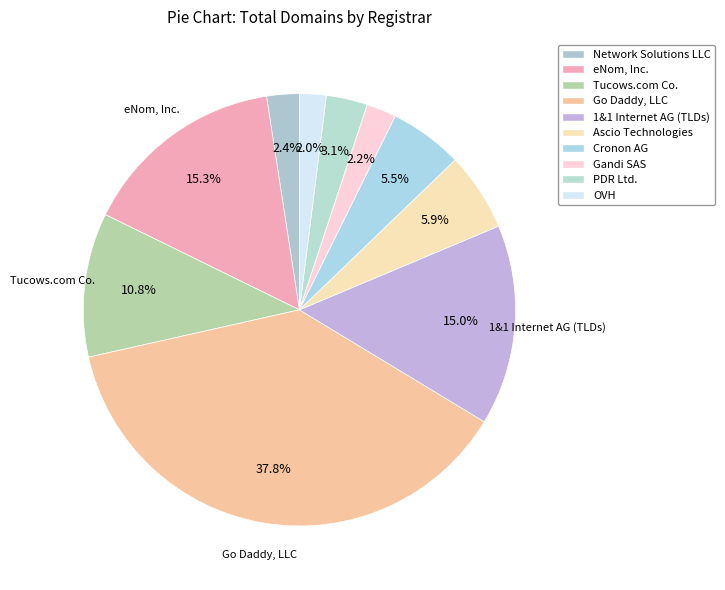

To the nearest percent, what percentage of the pie is Network Solutions LLC?

2%